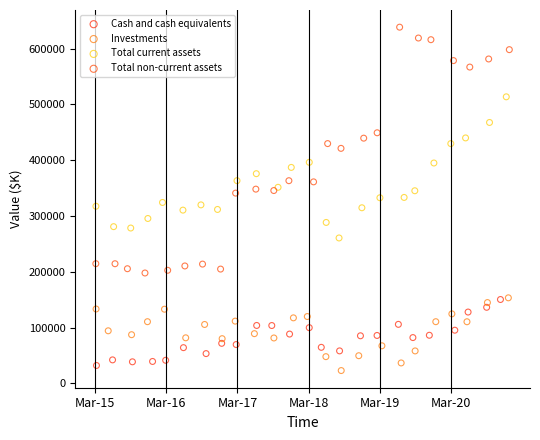

Which series reaches the maximum Y coordinate?

Total non-current assets